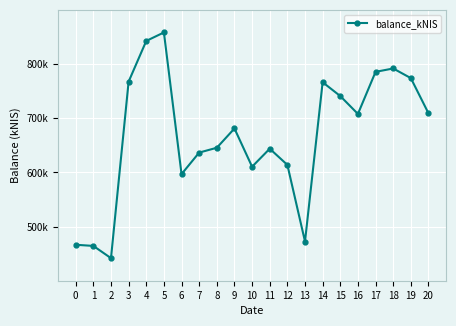

Is this an area chart (filled region under the line)?

No